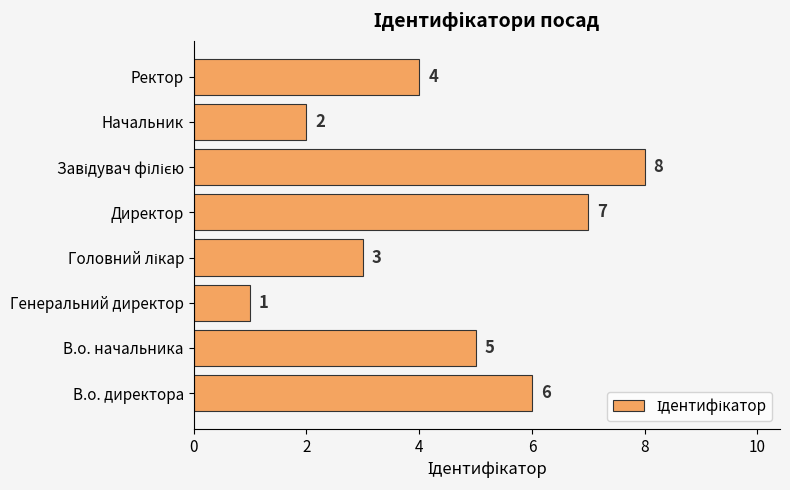

Which has a higher value, В.о. начальника or Ректор?

В.о. начальника